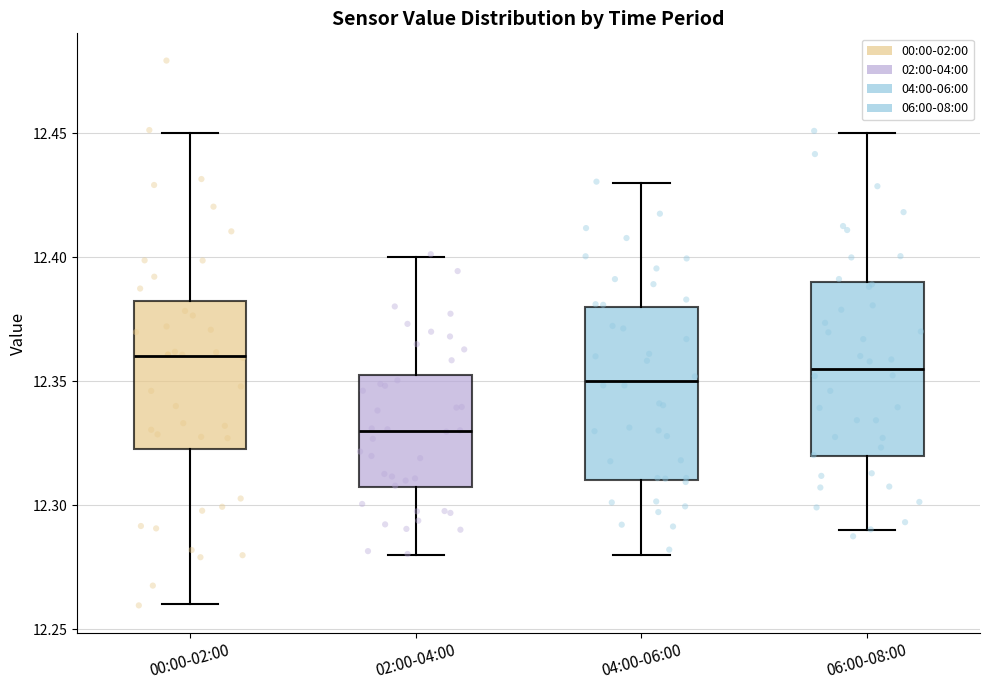

Which box has the lowest median line?

02:00-04:00